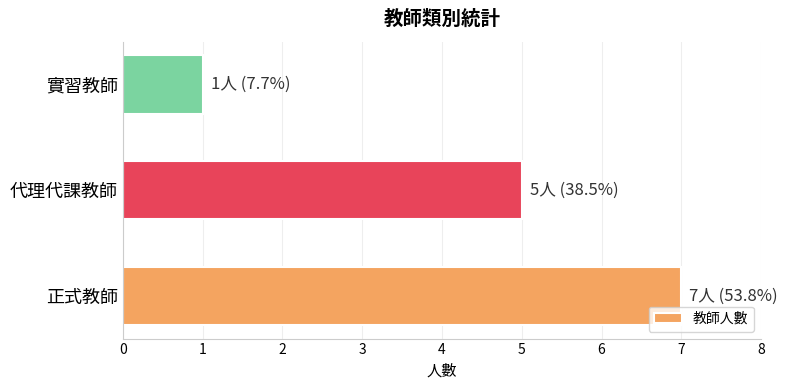

Reading bottom to top, list all the values displayed in this chart.

7	5	1